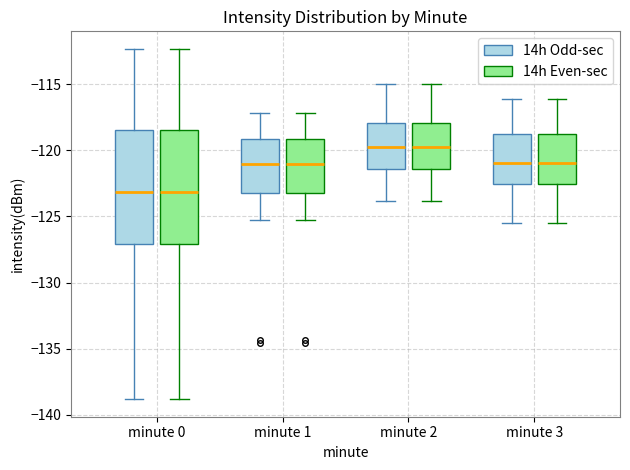

Reading left to right, transcribe this box plot: for each box, give where its median line is, the range the box spans, and where its two whiskers end, as read against the y-axis. The values are not printed on the chart, so give them approximately, as read against the axis.

minute 0 (14h Odd-sec): median -123.0, box -127.0 to -118.5, whiskers -139.0 to -112.5
minute 0 (14h Even-sec): median -123.0, box -127.0 to -118.5, whiskers -139.0 to -112.5
minute 1 (14h Odd-sec): median -121.0, box -123.0 to -119.0, whiskers -125.5 to -117.0
minute 1 (14h Even-sec): median -121.0, box -123.0 to -119.0, whiskers -125.5 to -117.0
minute 2 (14h Odd-sec): median -119.5, box -121.5 to -118.0, whiskers -124.0 to -115.0
minute 2 (14h Even-sec): median -119.5, box -121.5 to -118.0, whiskers -124.0 to -115.0
minute 3 (14h Odd-sec): median -121.0, box -122.5 to -119.0, whiskers -125.5 to -116.0
minute 3 (14h Even-sec): median -121.0, box -122.5 to -119.0, whiskers -125.5 to -116.0